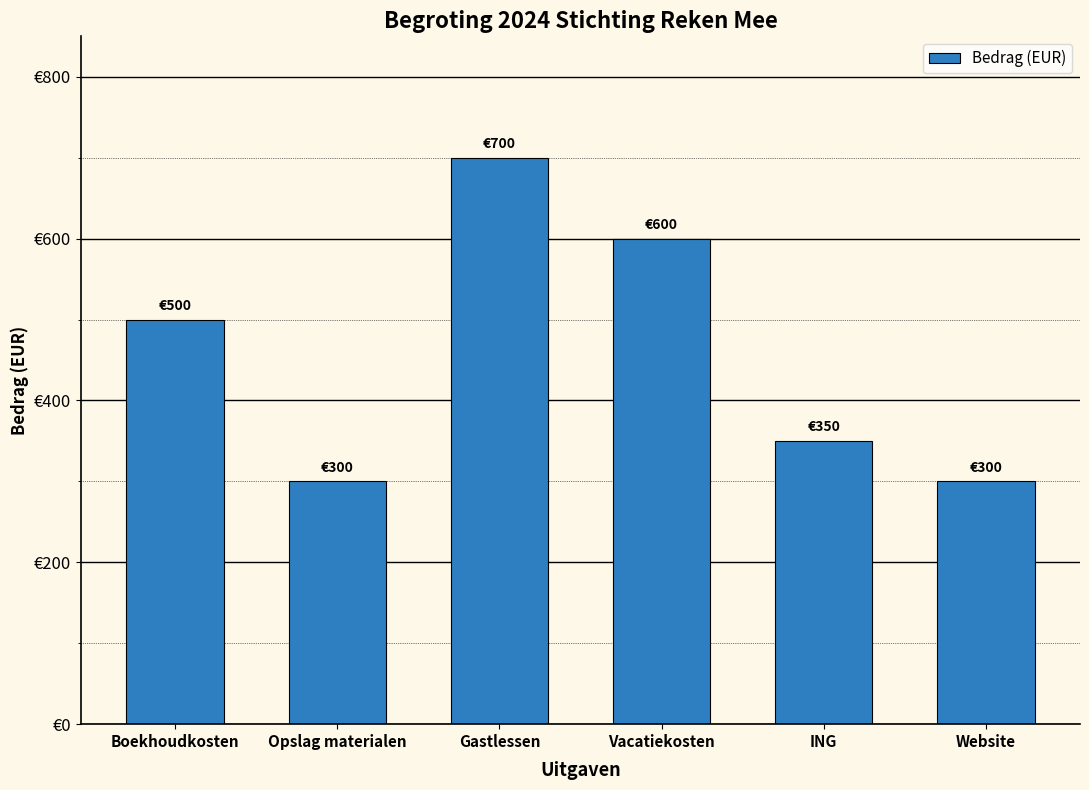

Are the bars grouped side by side (vs. stacked)?

No